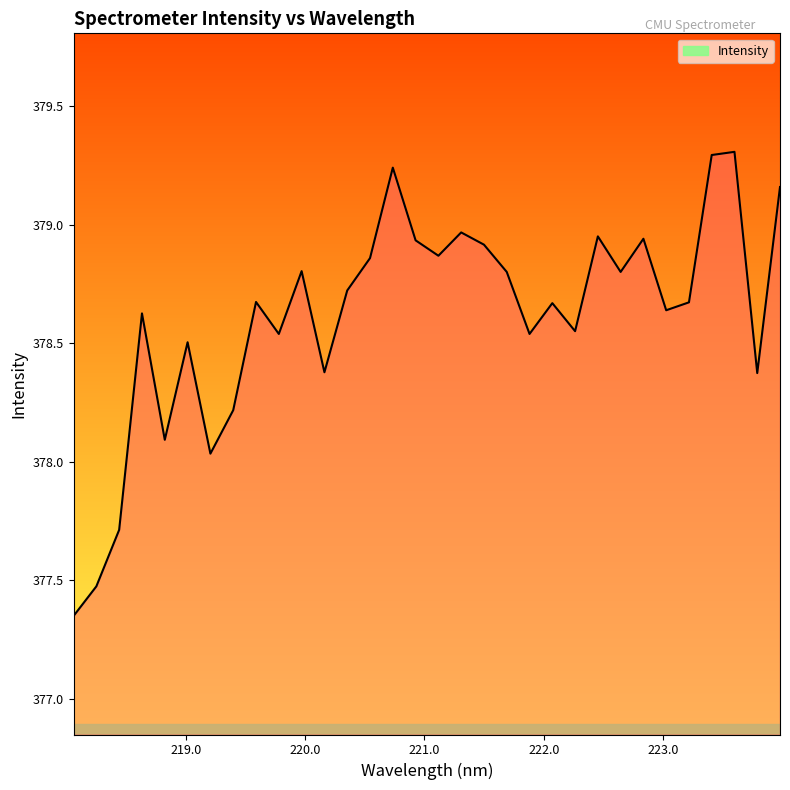

How many data points are less than 378?

3